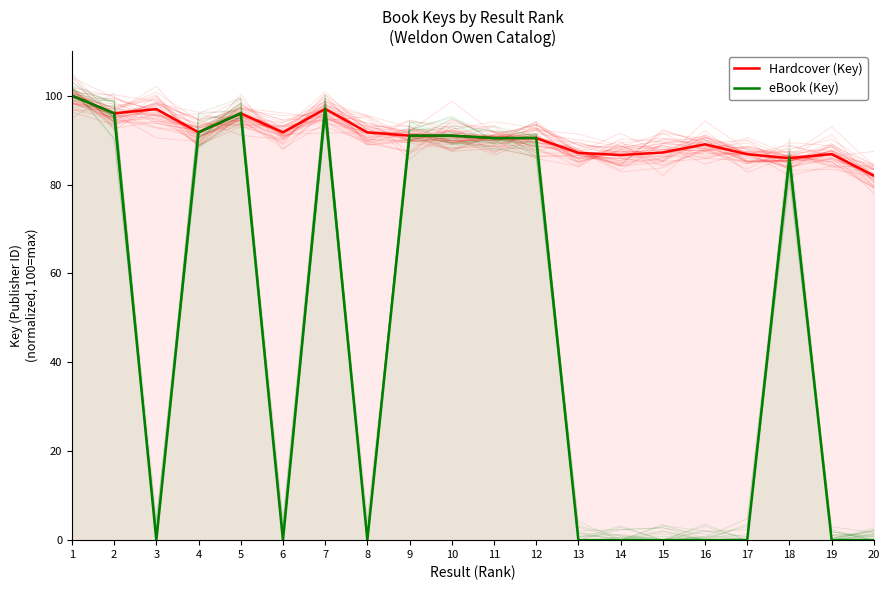

How many interior local peaks does the Hardcover (Key) series have?

5